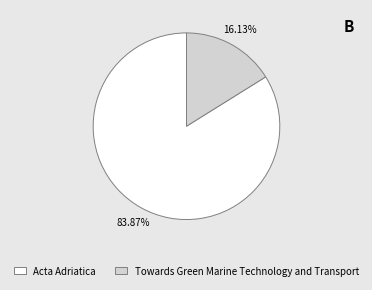

Approximately how many times larger is the value at Towards Green Marine Technology and Transport compared to Acta Adriatica?

0.2